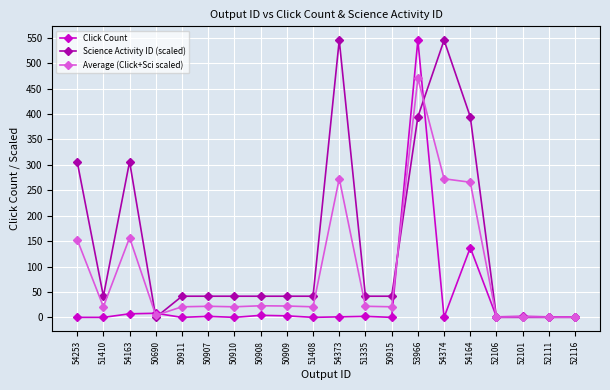

What is the greatest value displayed?

545.0